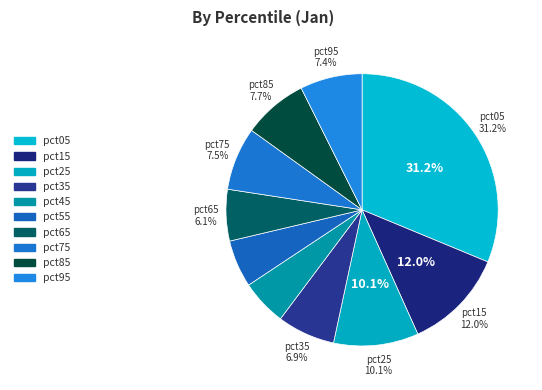

What is the smallest slice in the pie chart?

pct45